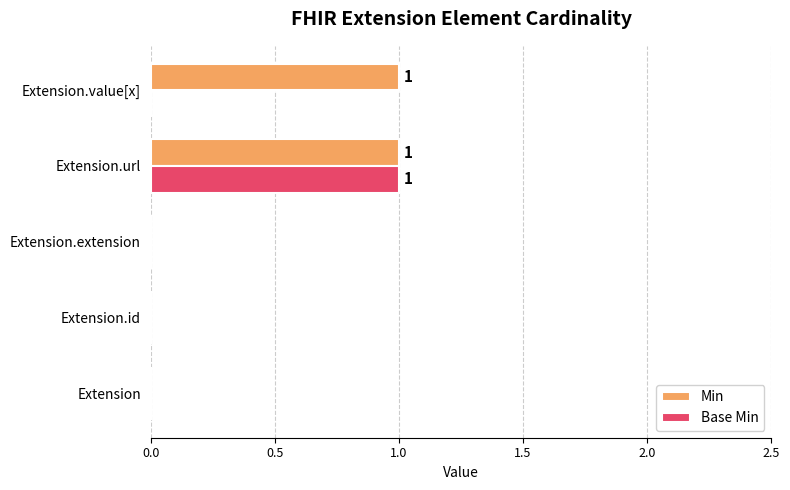

Is it true that Base Min equals 0 at Extension.extension?

True